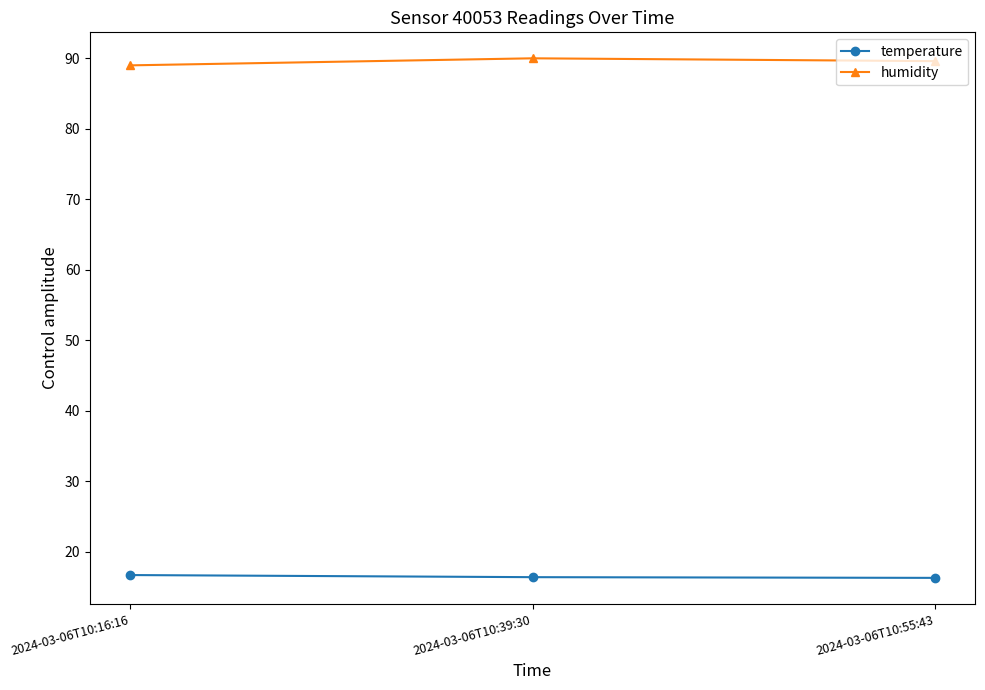

Rank the series by their average value, from lowest to highest.

temperature, humidity